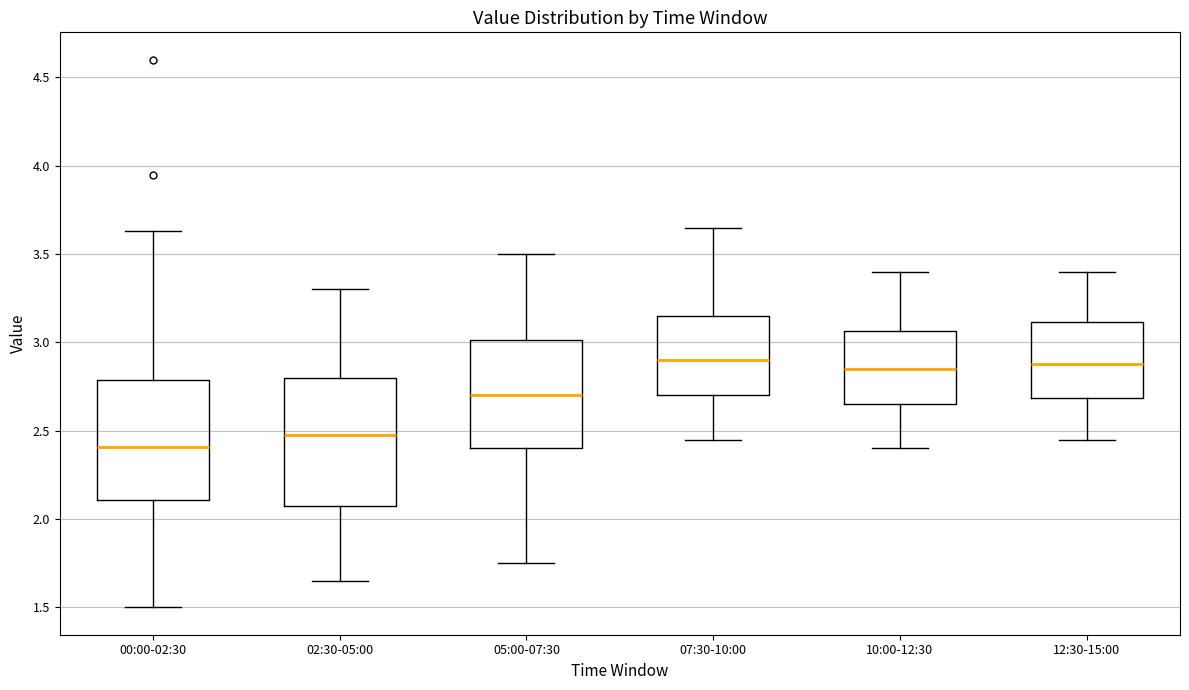

Which box has the lowest median line?

00:00-02:30